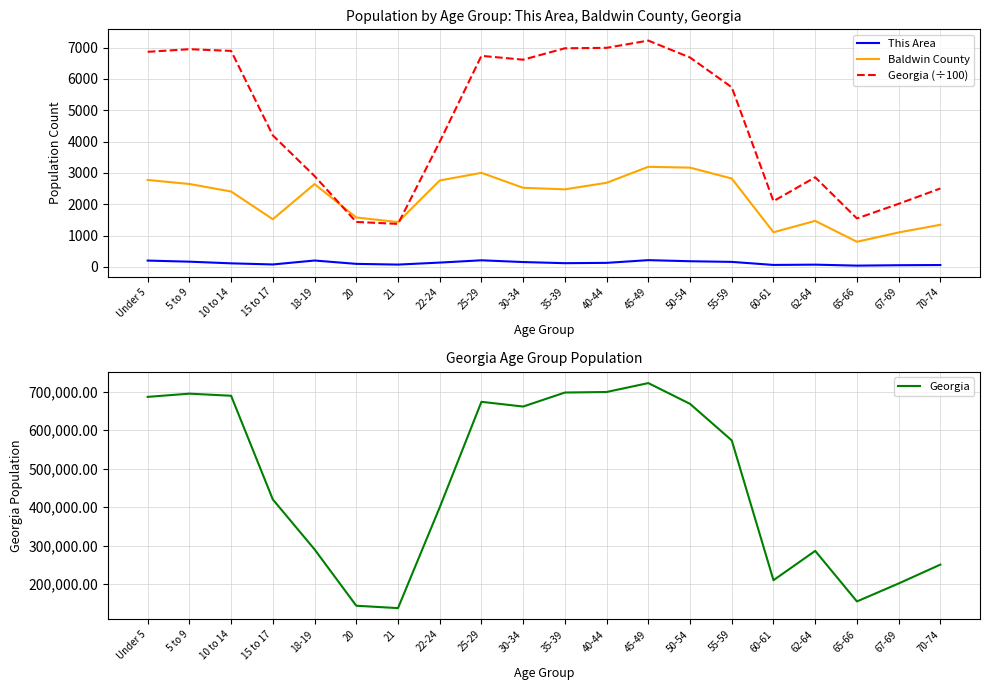

Does the chart have visible grid lines?

Yes